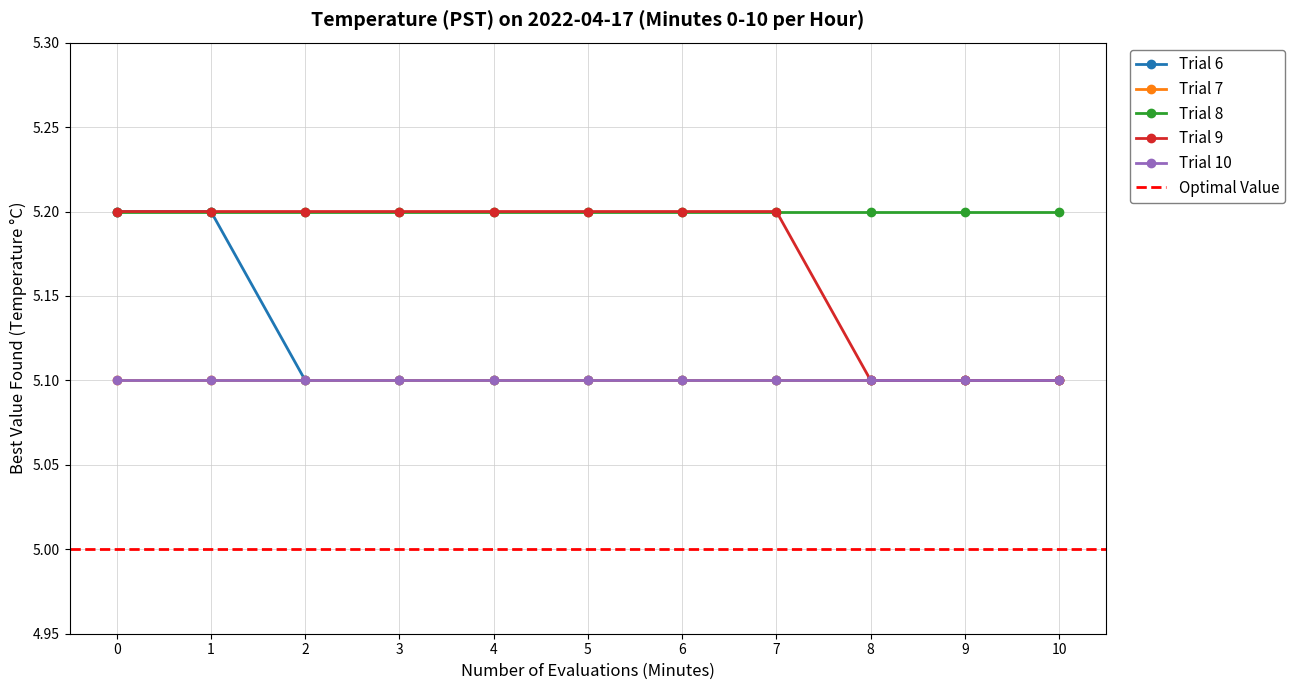

True or false: Trial 7 has more than 2 points higher than both neighbors.

False